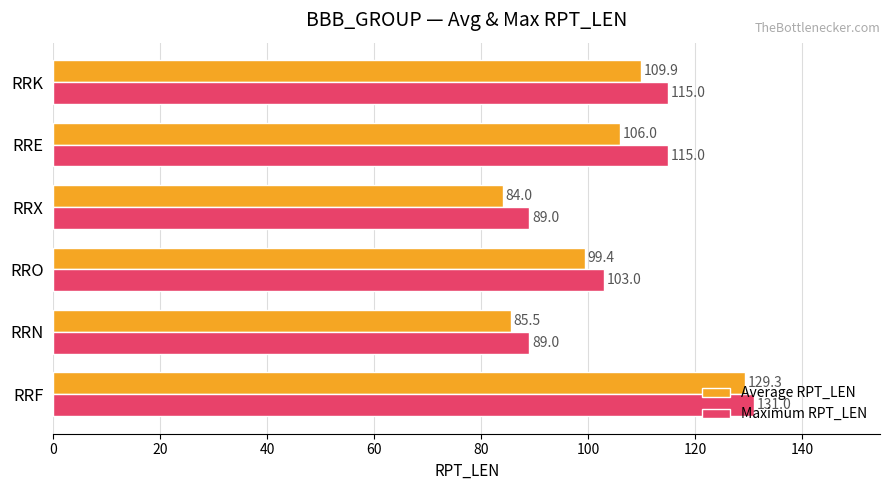

Which series has the largest total across all categories?

Maximum RPT_LEN